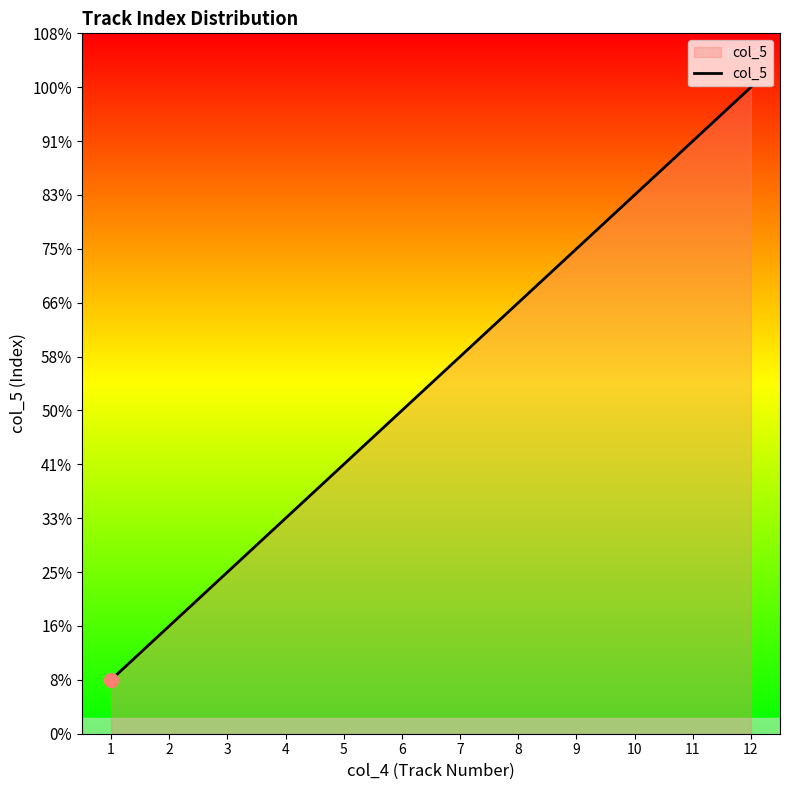

What is the average value?

6